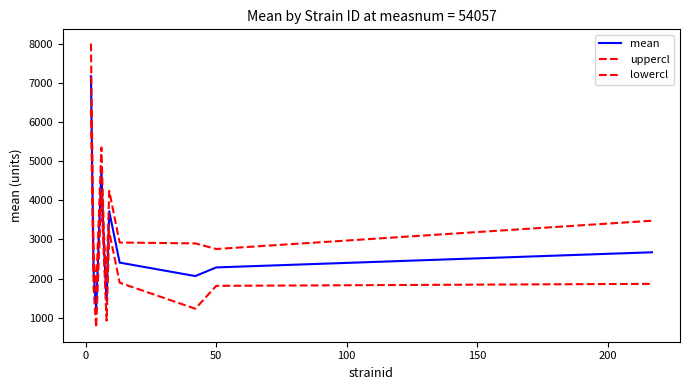

Does the chart have visible grid lines?

No